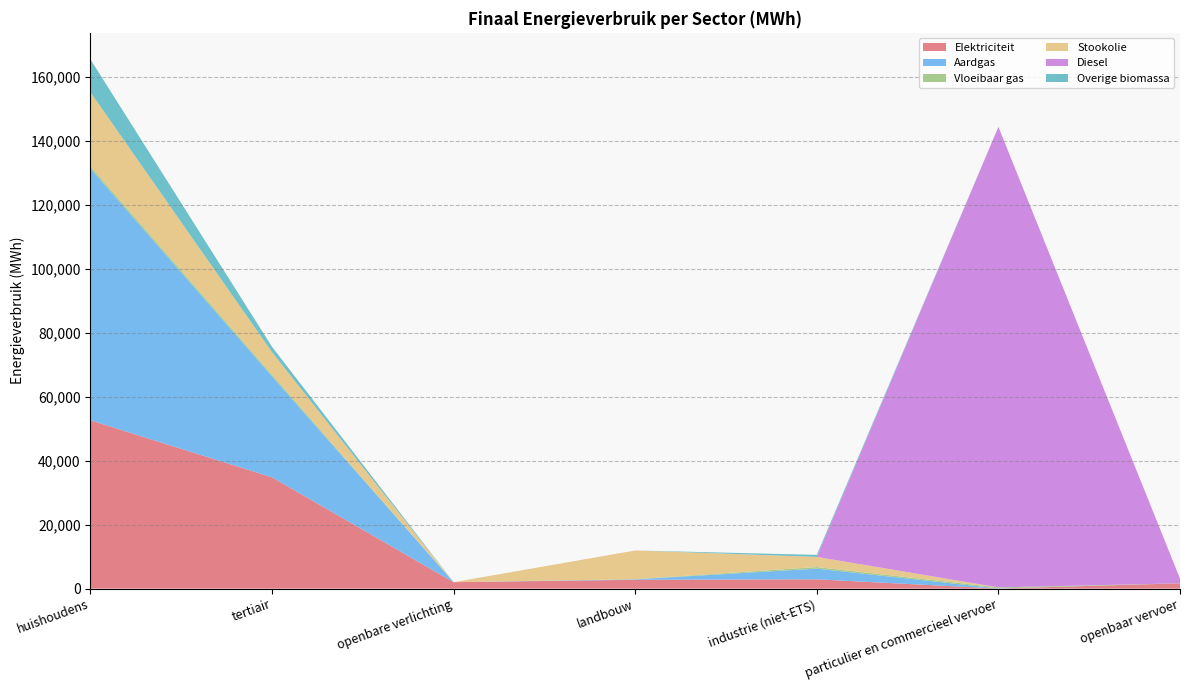

Reading right to left, transcribe all the data shown in this chart.

Elektriciteit: openbaar vervoer=1662.2	particulier en commercieel vervoer=22.7	industrie (niet-ETS)=2907.8	landbouw=2765.5	openbare verlichting=2011.1	tertiair=34812.9	huishoudens=52650.9
Aardgas: openbaar vervoer=0.0	particulier en commercieel vervoer=30.7	industrie (niet-ETS)=3349.2	landbouw=143.3	openbare verlichting=0.0	tertiair=31588.3	huishoudens=78702.3
Vloeibaar gas: openbaar vervoer=0.0	particulier en commercieel vervoer=332.2	industrie (niet-ETS)=497.2	landbouw=59.3	openbare verlichting=0.0	tertiair=553.8	huishoudens=734.8
Stookolie: openbaar vervoer=0.0	particulier en commercieel vervoer=0.0	industrie (niet-ETS)=3166.0	landbouw=8970.4	openbare verlichting=0.0	tertiair=7017.3	huishoudens=23181.0
Diesel: openbaar vervoer=1481.0	particulier en commercieel vervoer=144015.9	industrie (niet-ETS)=0.0	landbouw=0.0	openbare verlichting=0.0	tertiair=0.0	huishoudens=0.0
Overige biomassa: openbaar vervoer=0.0	particulier en commercieel vervoer=0.0	industrie (niet-ETS)=635.9	landbouw=0.0	openbare verlichting=0.0	tertiair=1663.0	huishoudens=10269.6